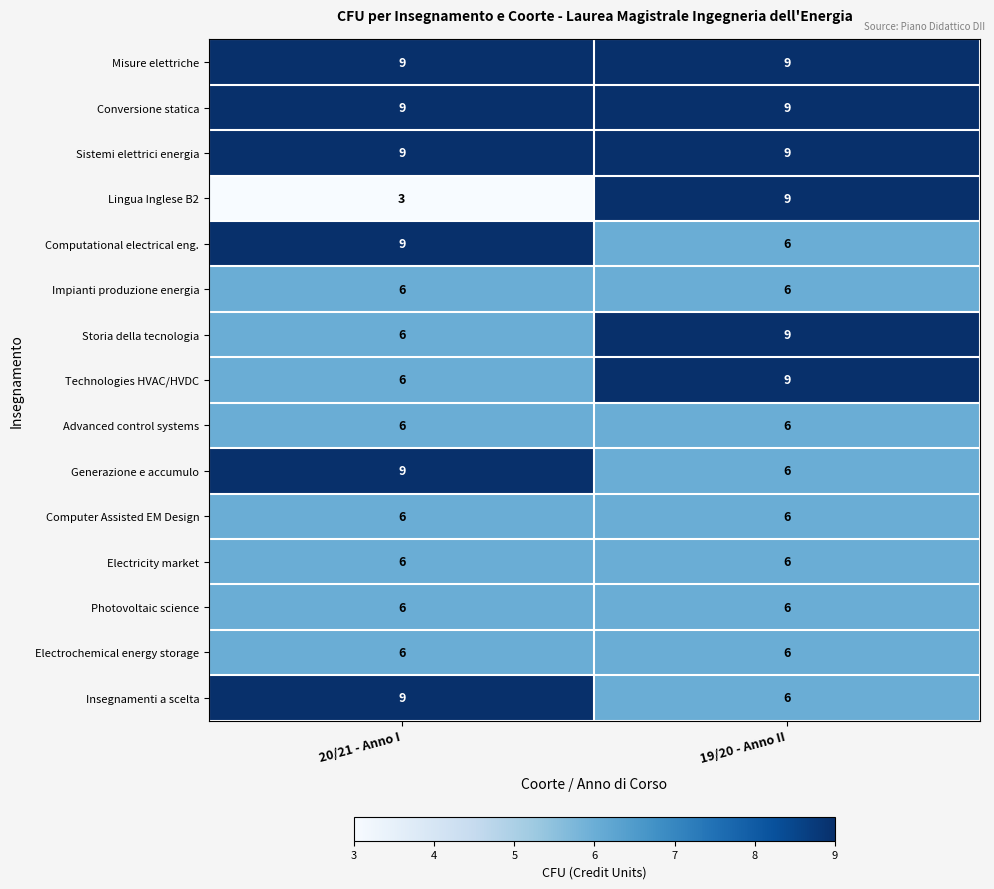

List the labels in order of Computational electrical eng. value, largest first.

20/21 - Anno I, 19/20 - Anno II